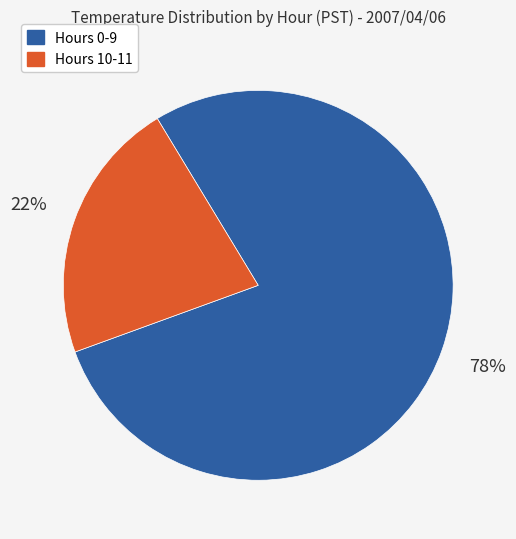

The Hours 10-11 slice represents 16% of the pie. True or false?

False